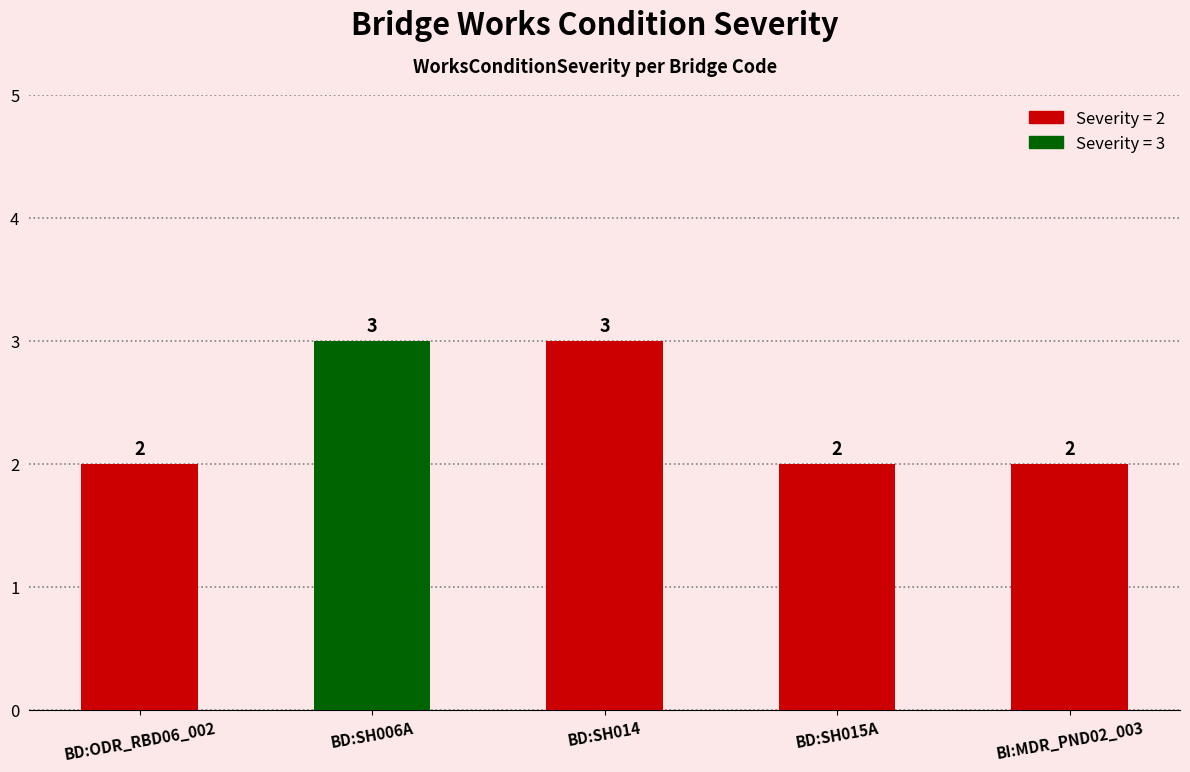

What is the greatest value displayed?

3